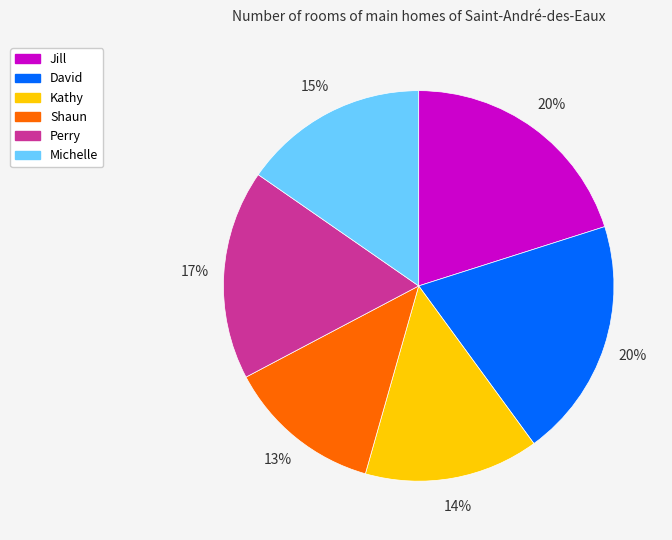

What is the ratio of the value at Jill to the value at Kathy?

1.4